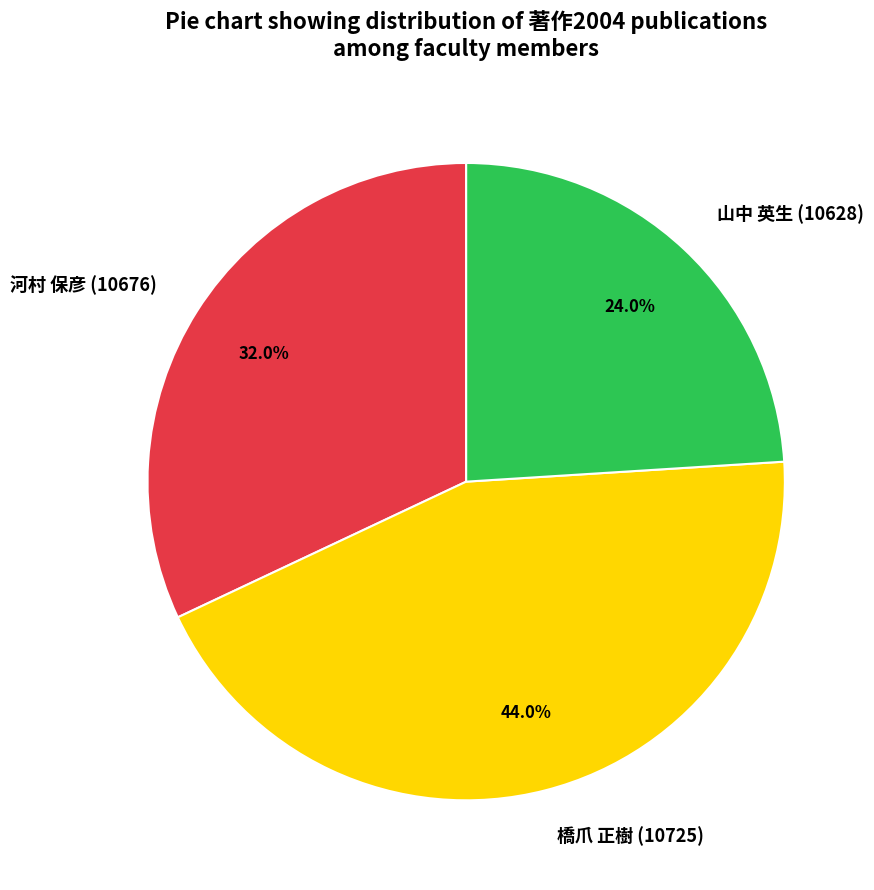

To the nearest percent, what portion does 山中 英生 (10628) represent?

24%